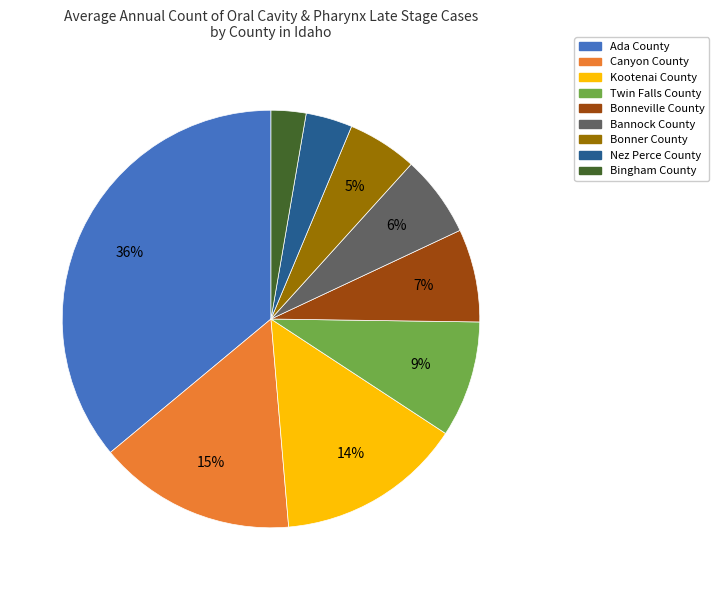

Combined, do Bonneville County and Twin Falls County account for over 50%?

No